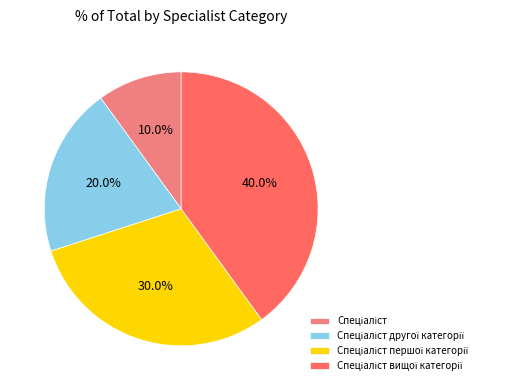

Is there any slice that represents more than half of the pie?

No